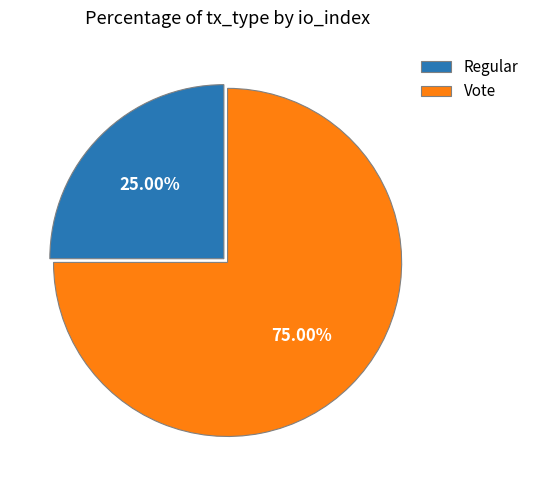

What is the majority slice?

Vote